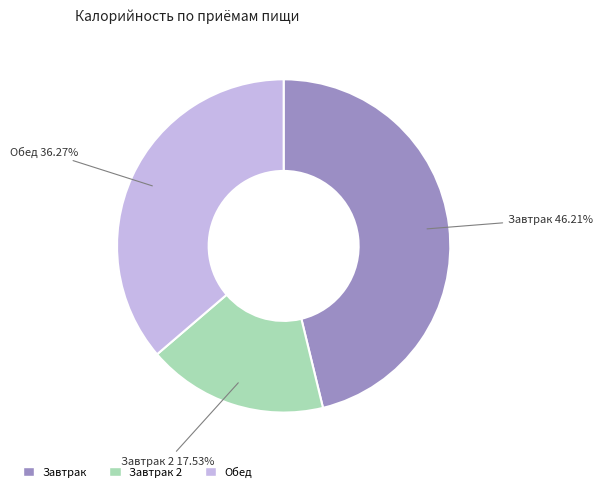

Is there a majority slice in this chart?

No